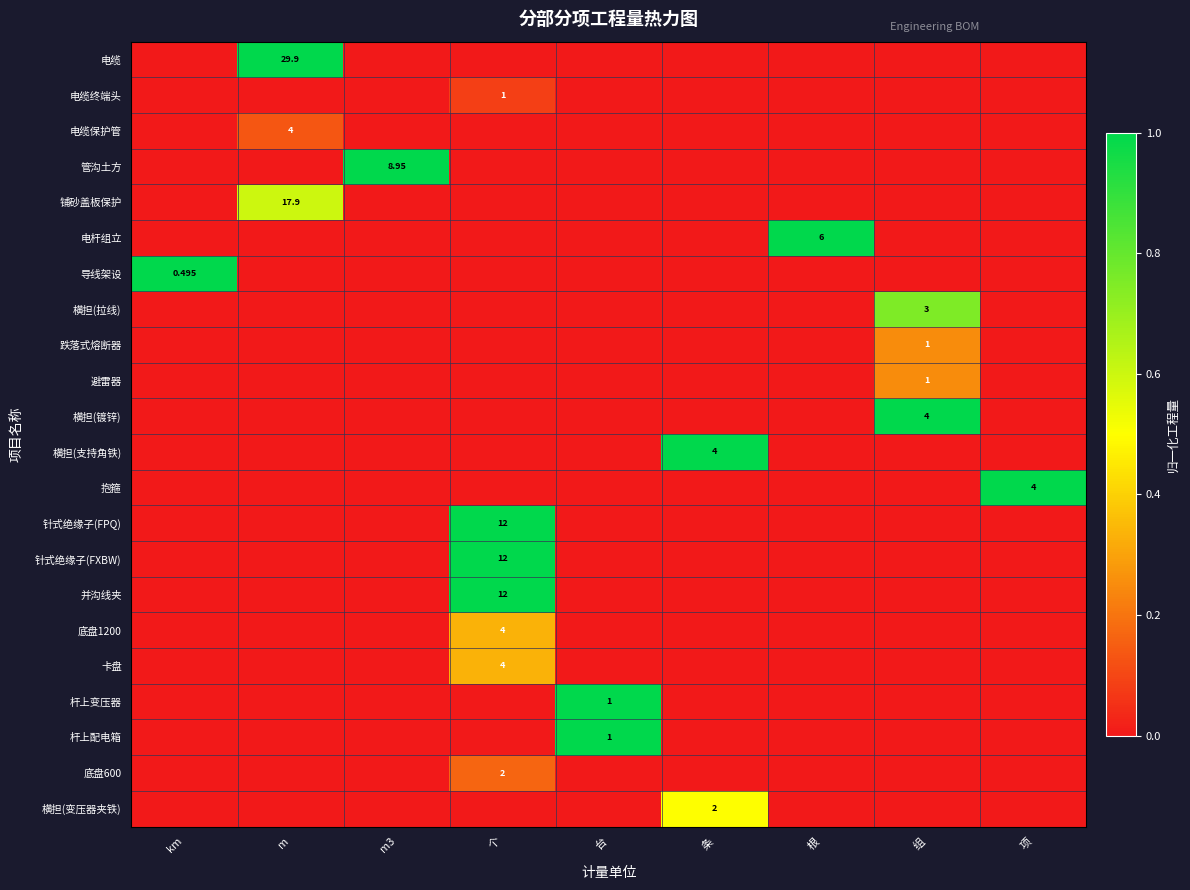

How many data points does each series have?

9